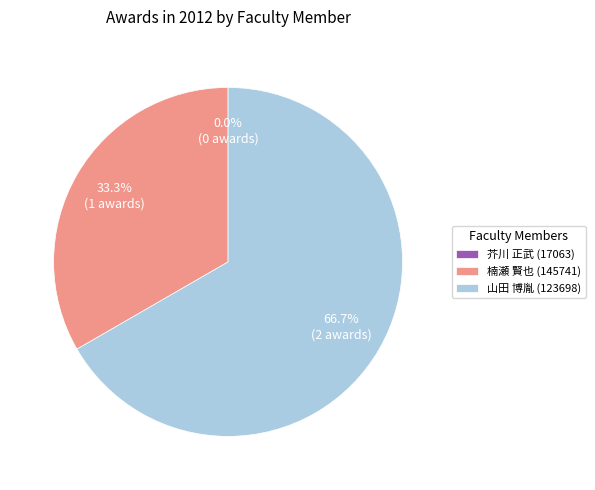

Count the number of slices in the pie.

3